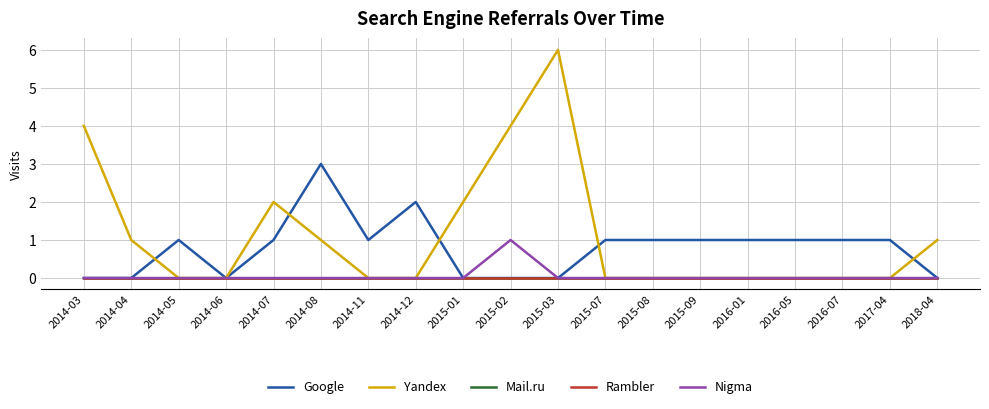

Is this an area chart (filled region under the line)?

No